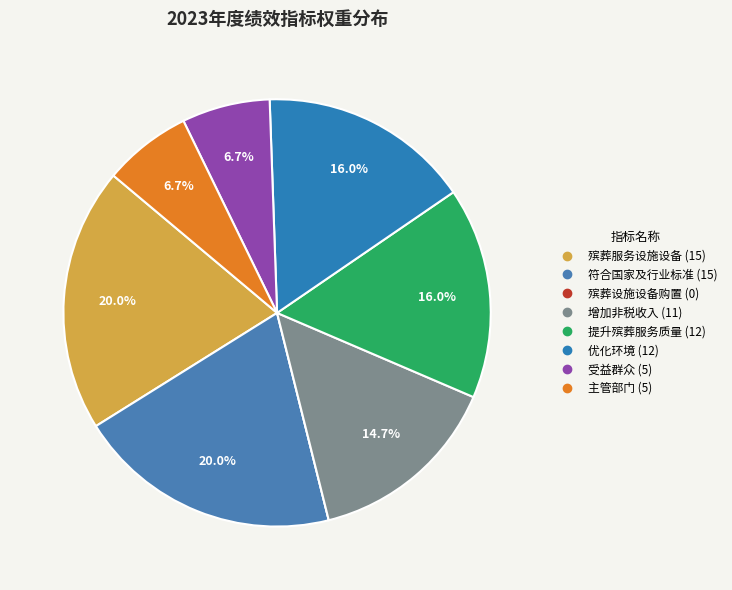

Which category has the biggest portion of the pie?

殡葬服务设施设备